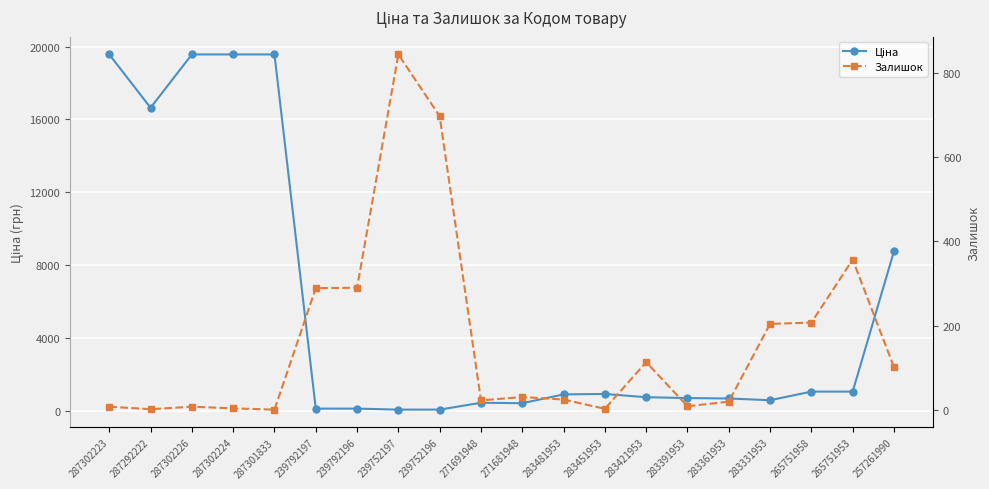

Reading left to right, what are all the values shown in this chart?

Ціна: 19564.9	16636.8	19564.9	19564.9	19564.9	111.8	111.8	55.9	55.9	434.3	408.2	892.2	915.8	737.2	691.0	667.4	572.7	1046.0	1046.0	8755.5
Залишок: 7.0	1.0	7.0	3.0	0.0	289.0	290.0	845.0	698.0	22.0	30.0	24.0	2.0	113.0	8.0	19.0	204.0	207.0	357.0	101.0